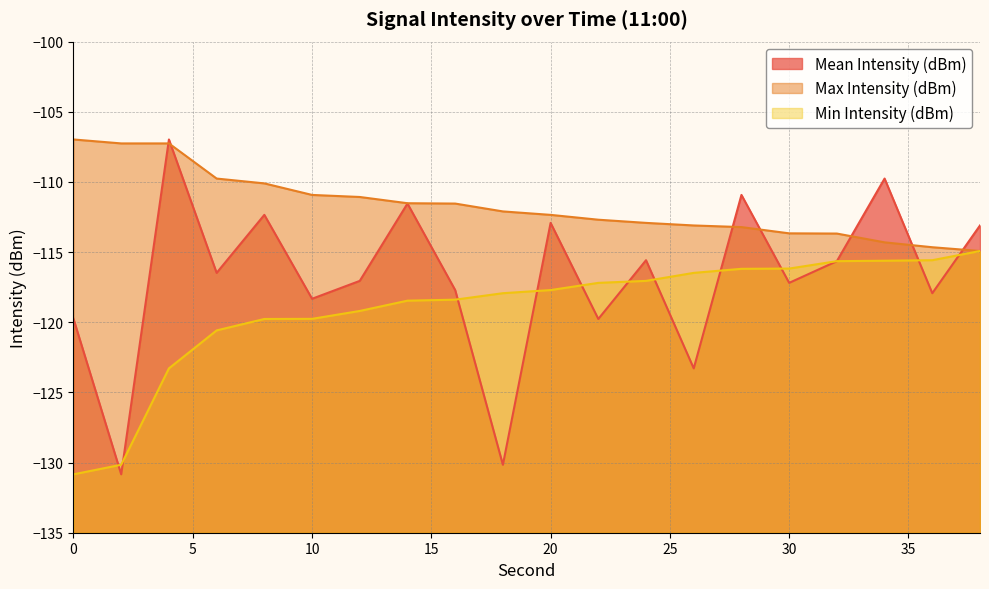

Rank the categories by Max Intensity (dBm) value from highest to lowest.

0, 2, 4, 6, 8, 10, 12, 14, 16, 18, 20, 22, 24, 26, 28, 30, 32, 34, 36, 38